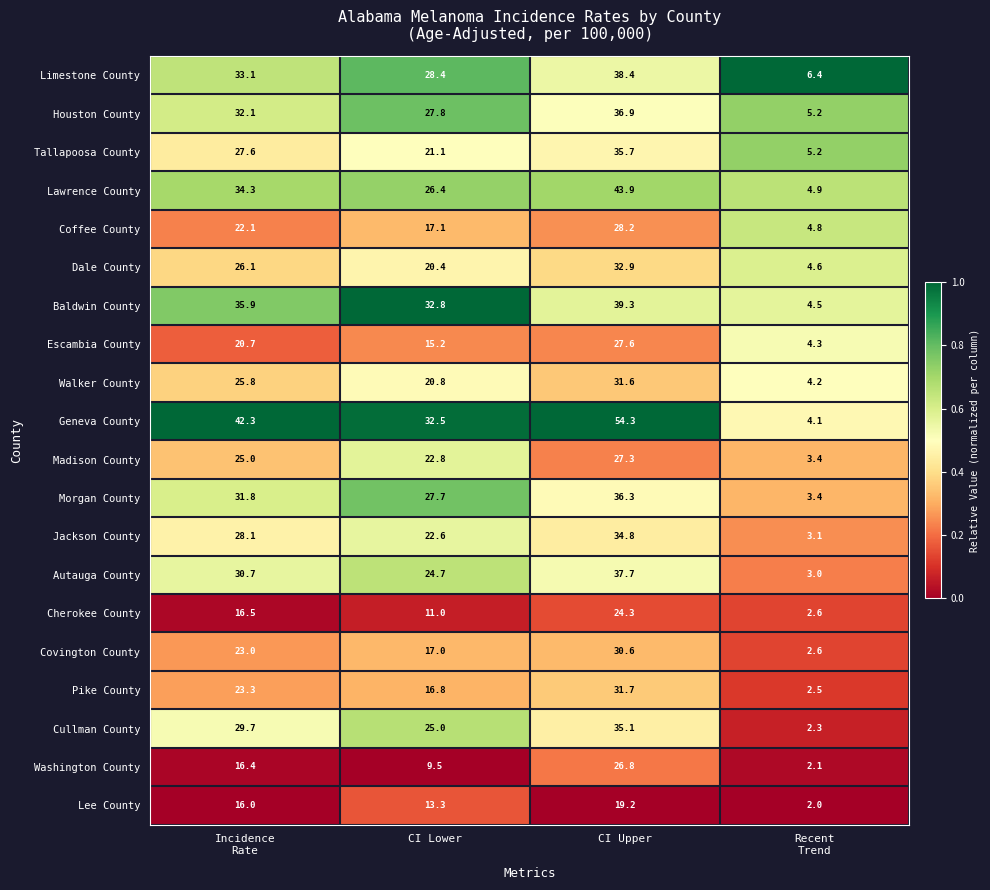

What is the approximate value of Covington County at CI Lower?

17.0